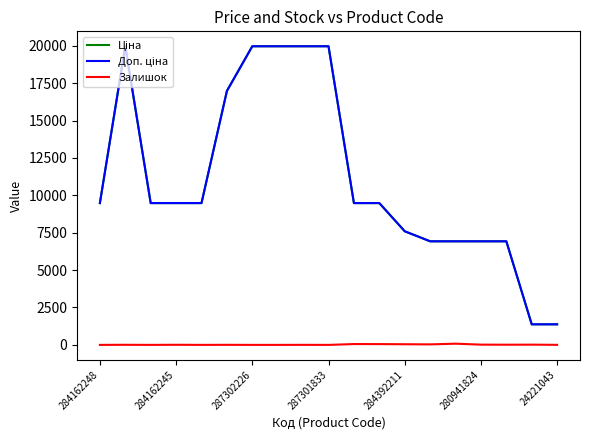

What is the maximum value shown in the chart?

19964.2